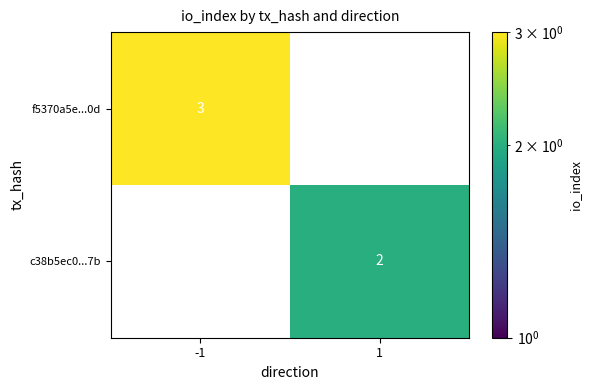

Is the value of f5370a5e...0d at -1 greater than the value of c38b5ec0...7b at 1?

Yes